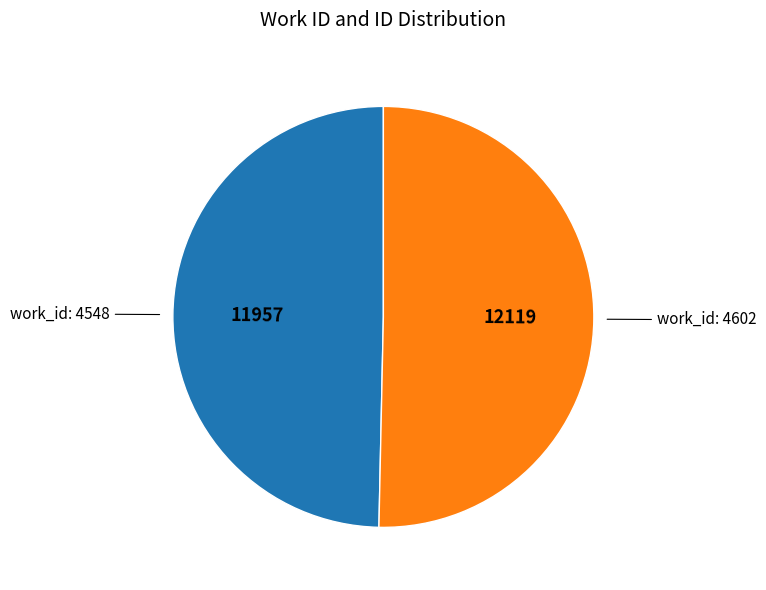

Does any single category account for the majority?

Yes